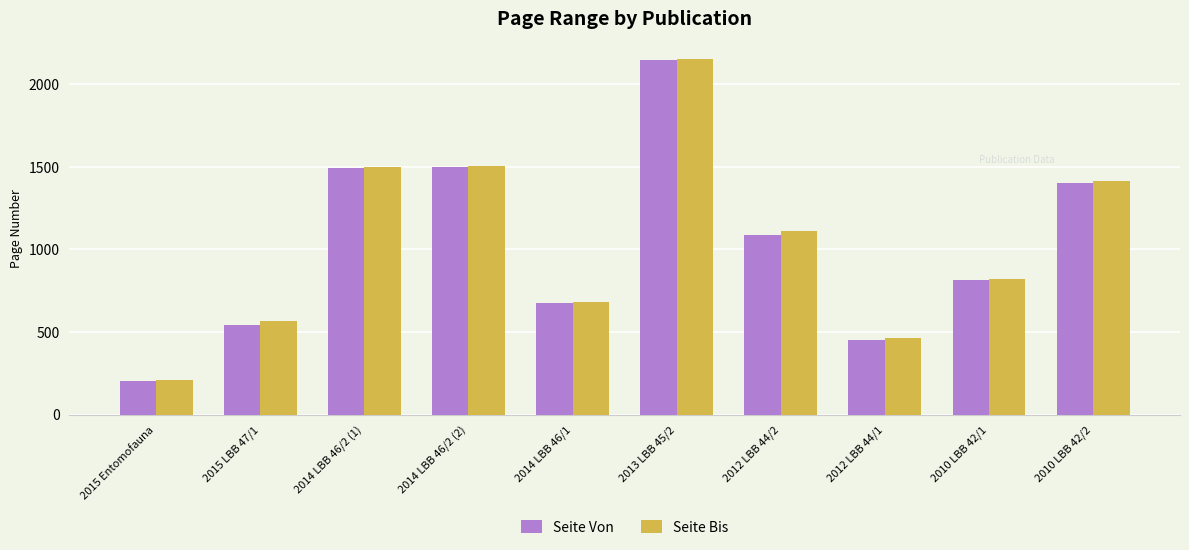

What is the minimum value for Seite Von?

201